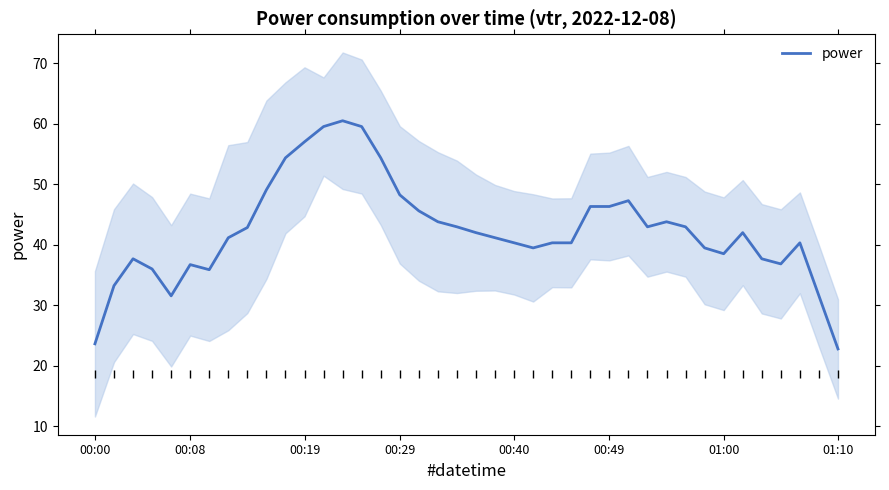

What is the difference between the second highest and second lowest values?

35.9